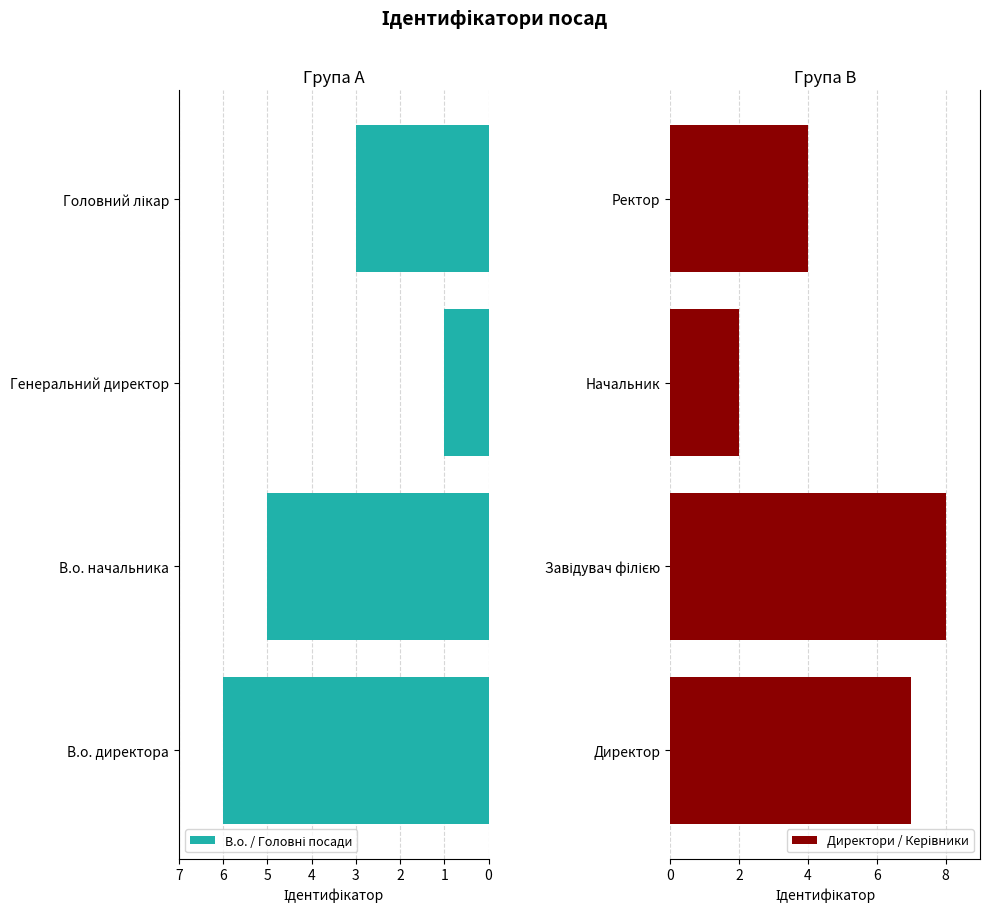

Reading right to left, what are all the values shown in this chart?

В.о. / Головні посади: 3	1	5	6
Директори / Керівники: 4	2	8	7